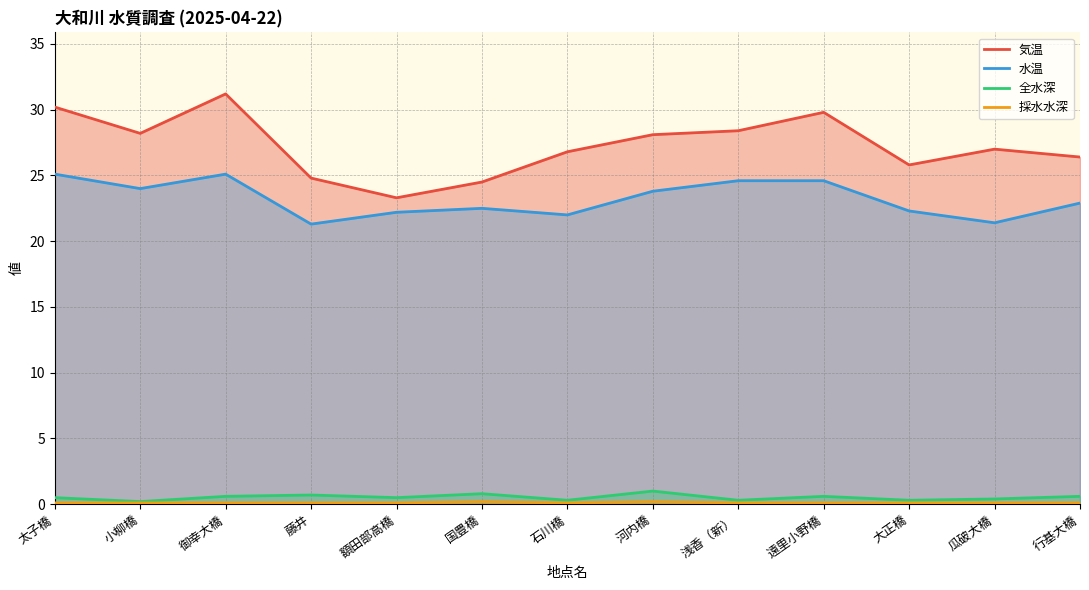

What is the label of the 1st point from the left?

太子橋